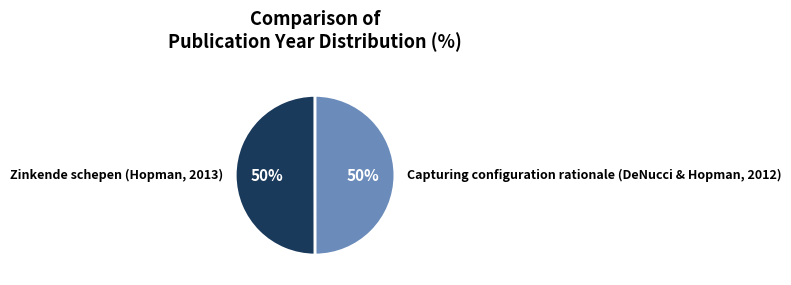

Approximately how many times larger is the value at Zinkende schepen (Hopman, 2013) compared to Capturing configuration rationale (DeNucci & Hopman, 2012)?

1.0